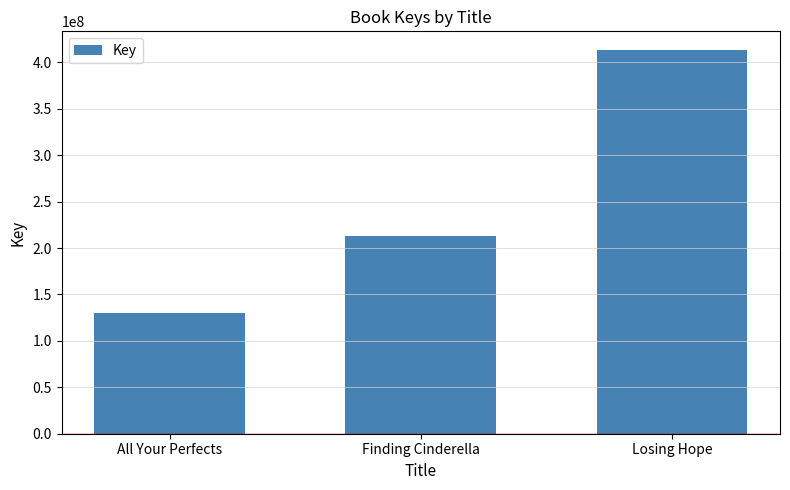

Approximately how many times larger is the value at Losing Hope compared to All Your Perfects?

3.2